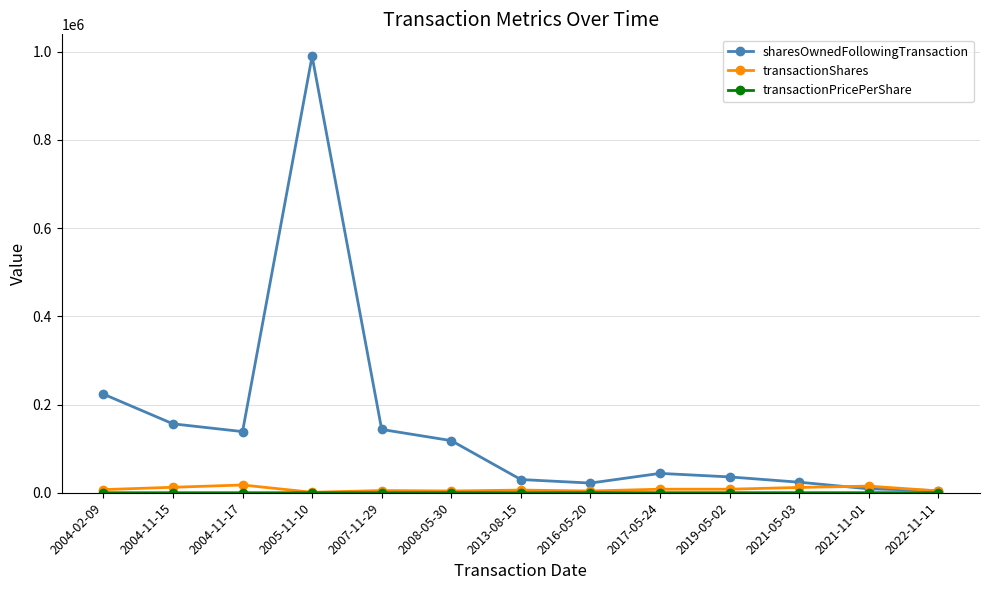

Which series has the widest spread of values?

sharesOwnedFollowingTransaction